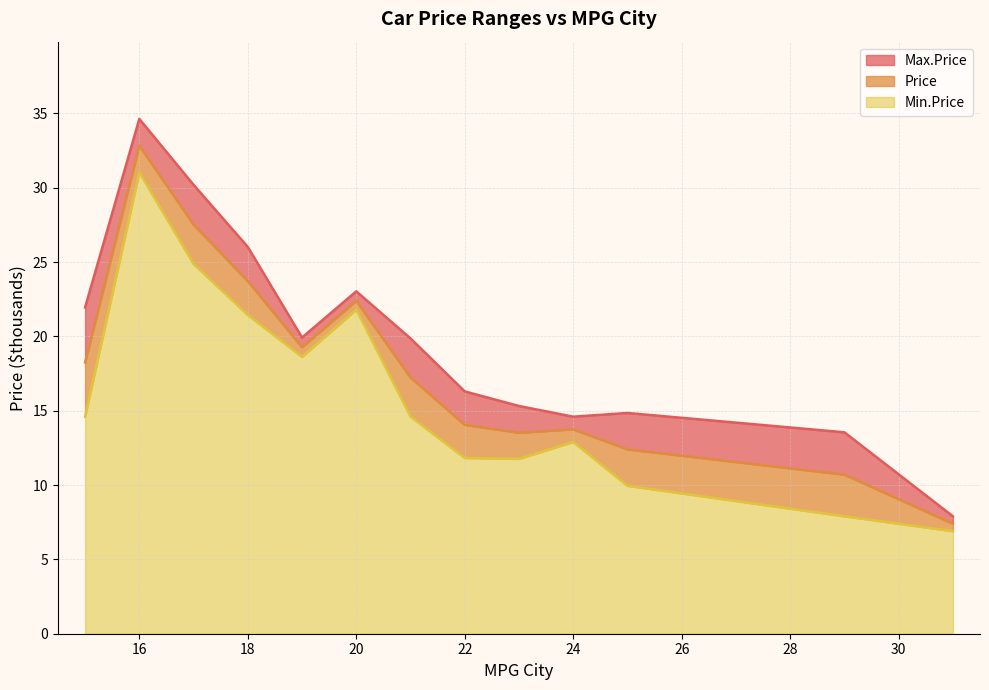

At which category is the sum across all series the highest?

16